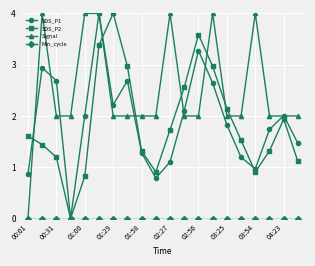

Count the number of data series in this chart.

4